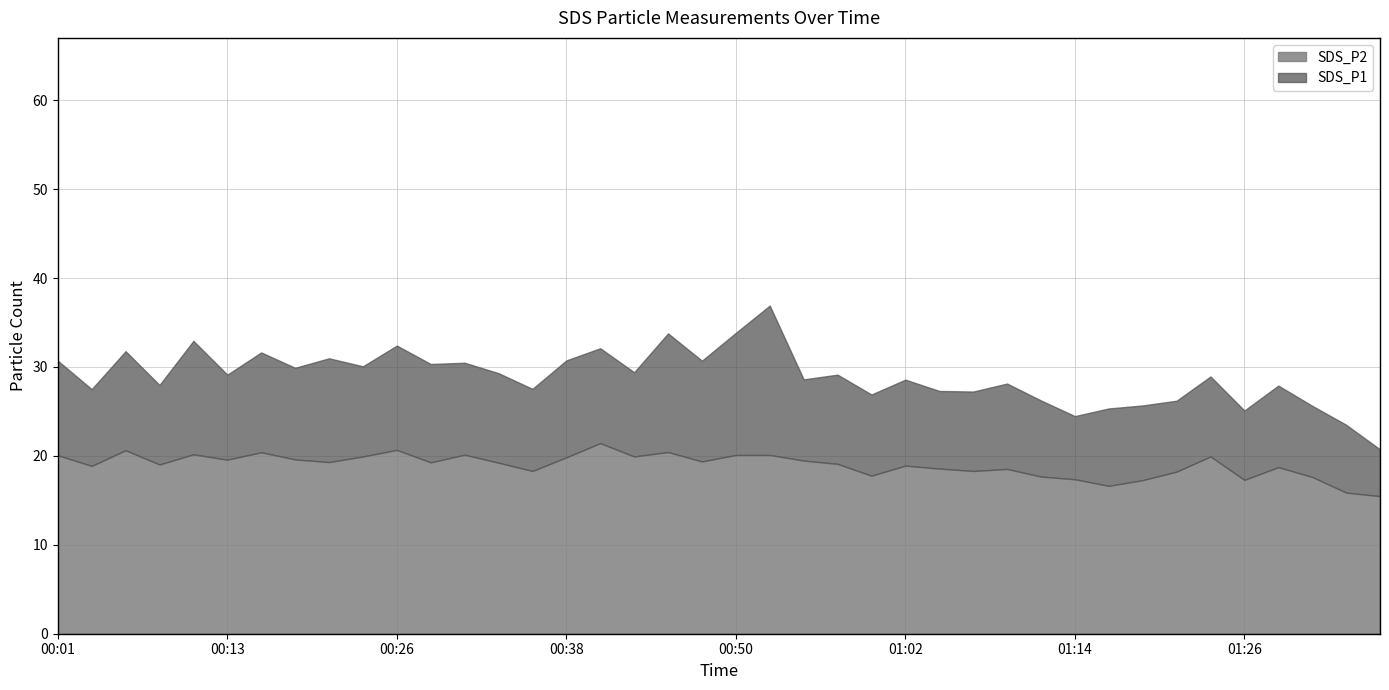

Where is the first local maximum for SDS_P1?

00:06